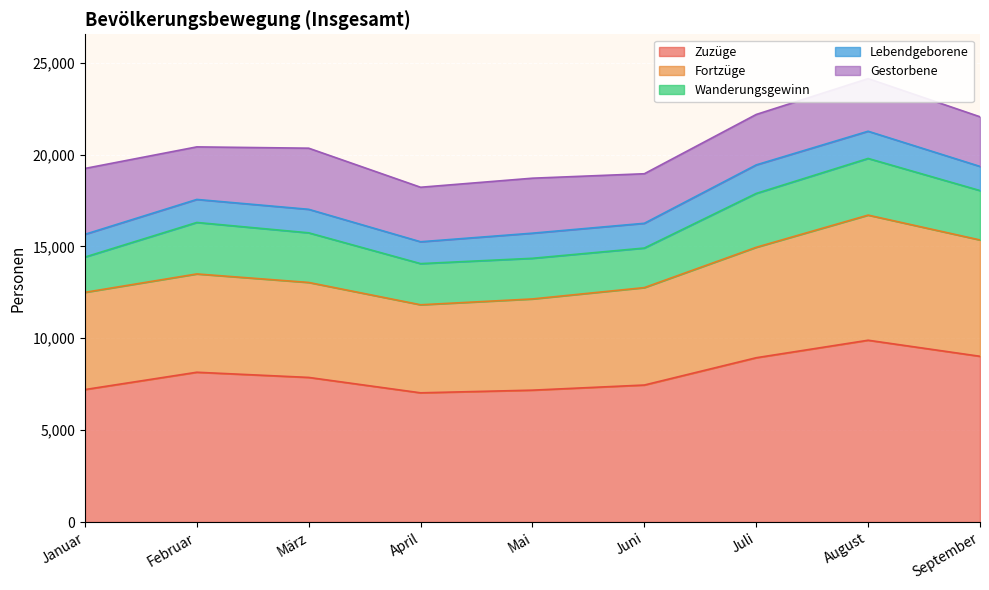

How many lines are shown in the chart?

5